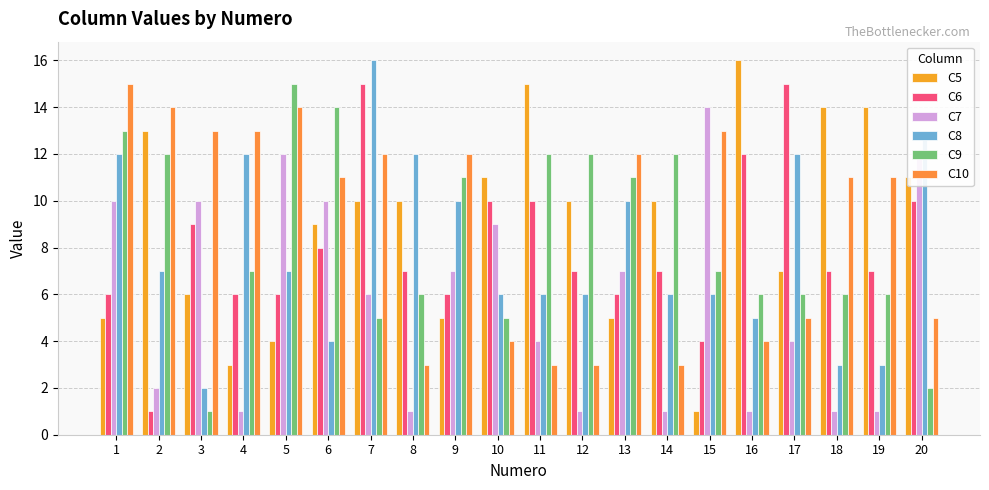

At which label does C9 first exceed 7?

1